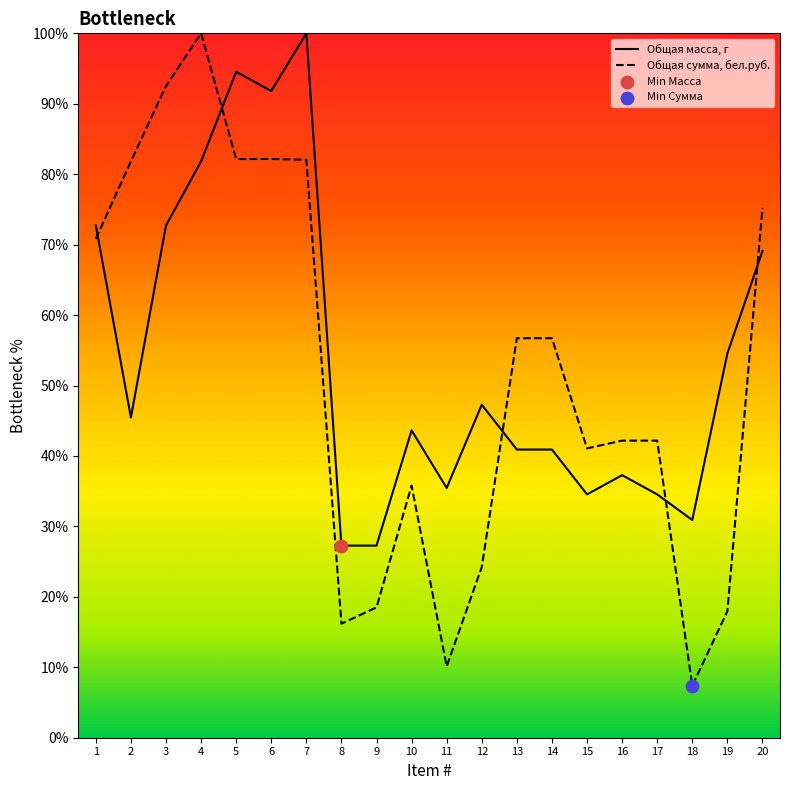

Which series reaches the maximum Y coordinate?

Общая масса, г